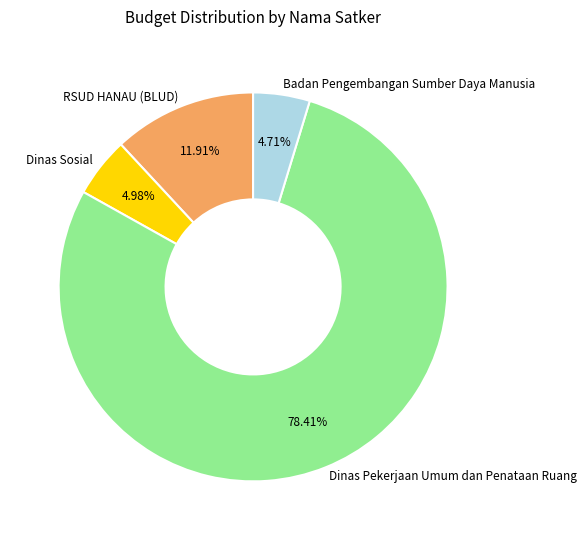

The Dinas Sosial slice represents 10% of the pie. True or false?

False